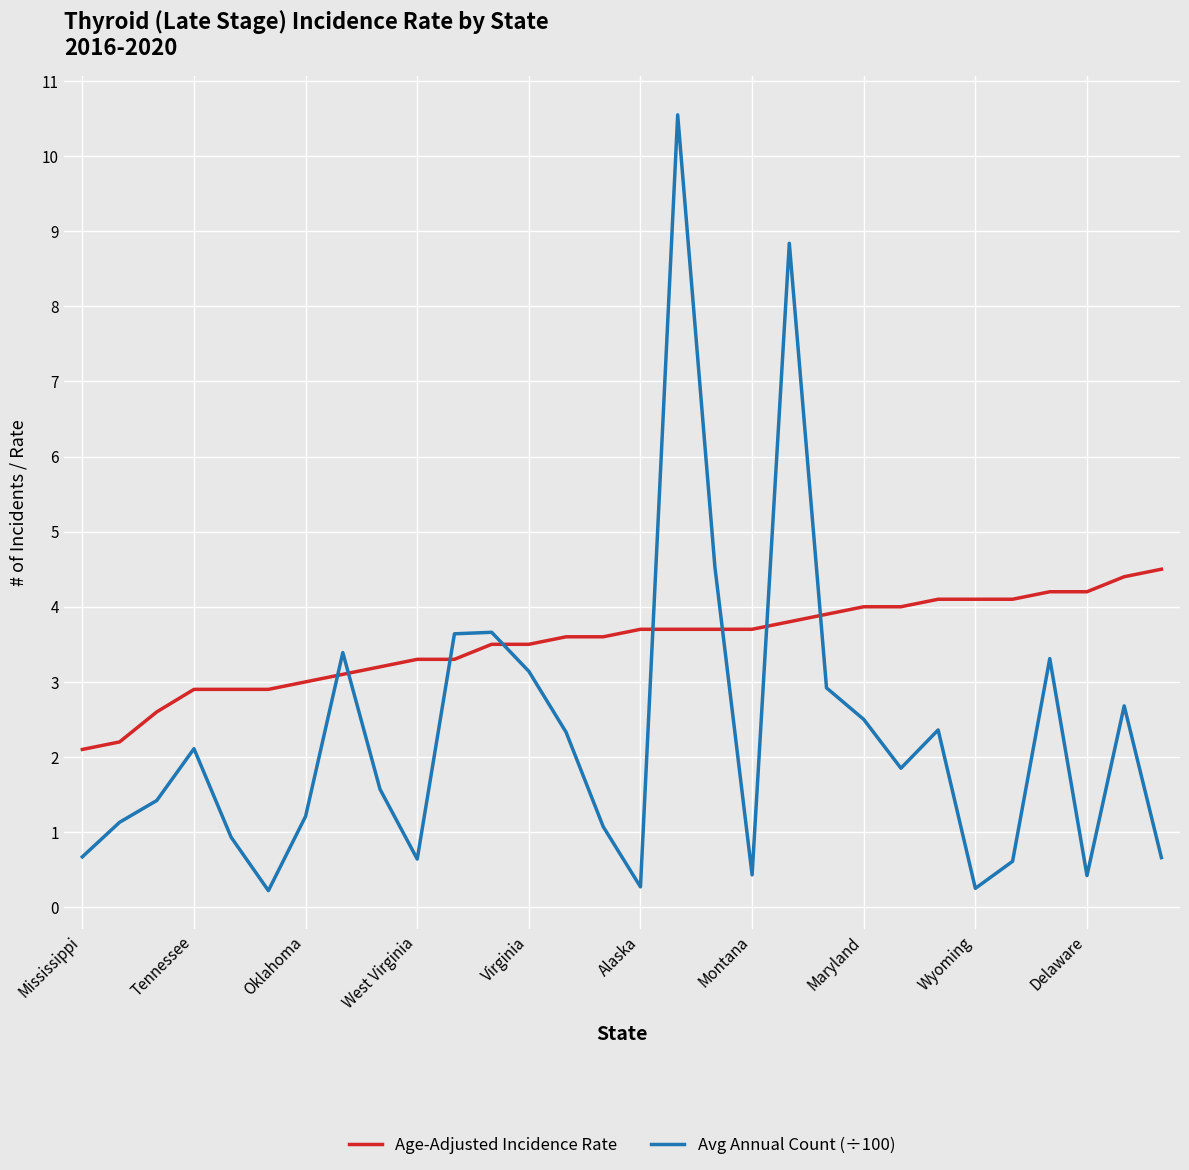

What is the sum of all Avg Annual Count (÷100) values?

69.3